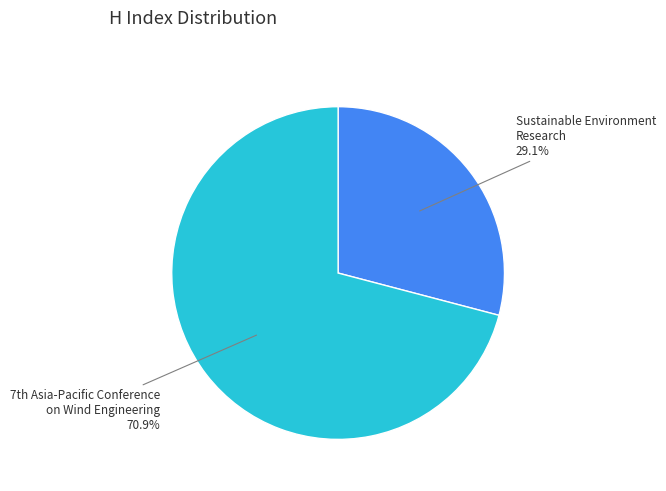

Does any single category account for the majority?

Yes